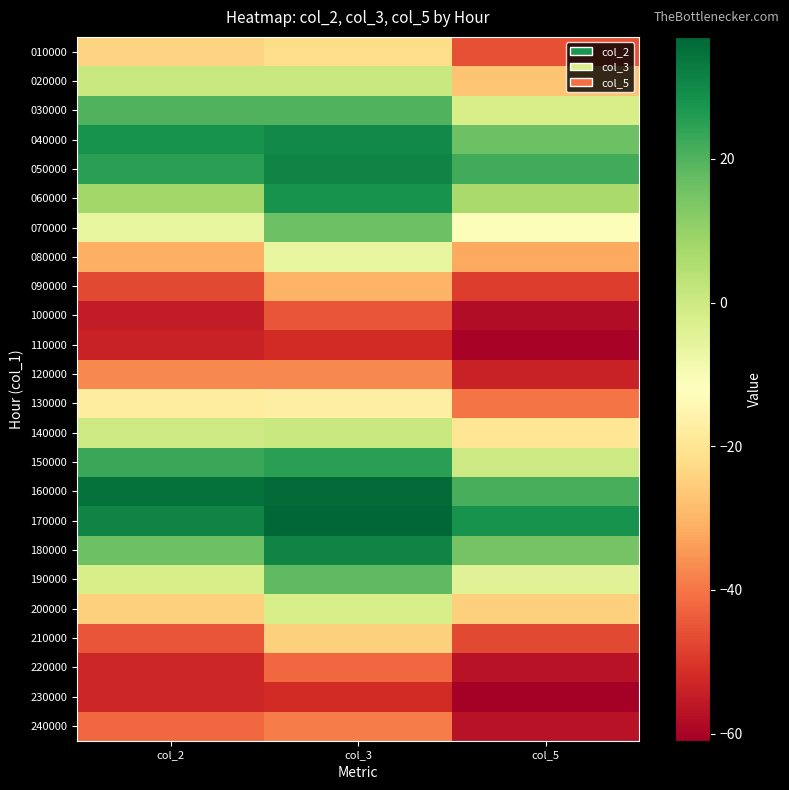

Between col_3 and col_2, which is larger?

col_3